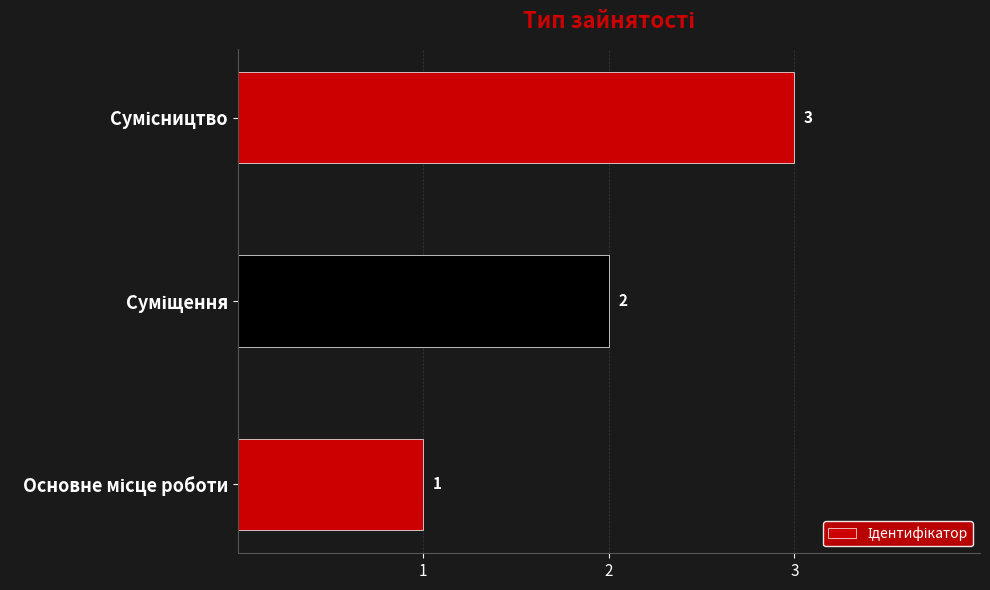

How many values are between 1 and 3?

3